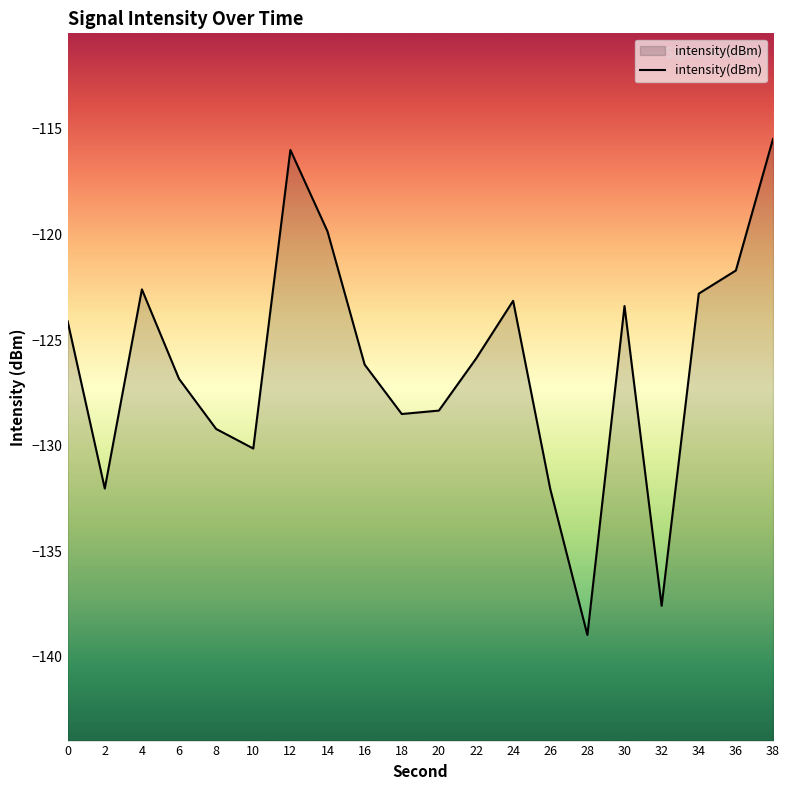

Reading left to right, list all the values displayed in this chart.

0=-124.1	2=-132.0	4=-122.6	6=-126.8	8=-129.2	10=-130.1	12=-116.0	14=-119.9	16=-126.2	18=-128.5	20=-128.3	22=-125.9	24=-123.1	26=-132.0	28=-139.0	30=-123.4	32=-137.6	34=-122.8	36=-121.7	38=-115.5